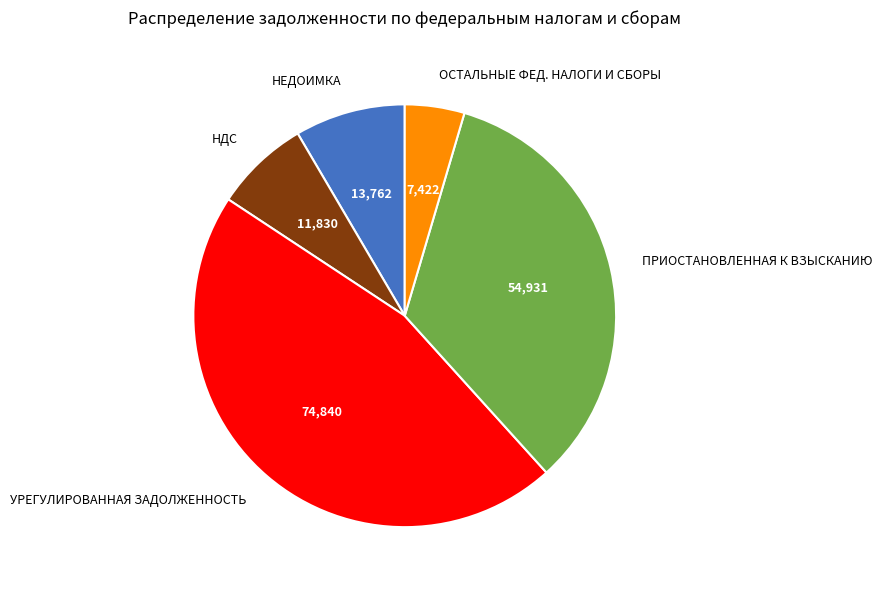

Combined, do УРЕГУЛИРОВАННАЯ ЗАДОЛЖЕННОСТЬ and НДС account for over 50%?

Yes